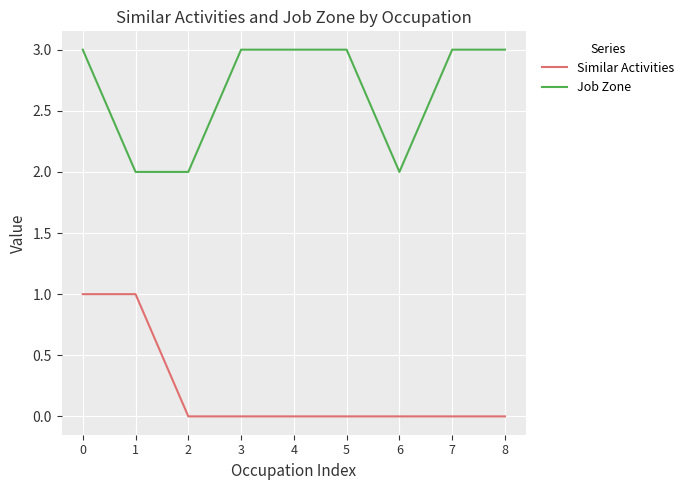

What is the total value across all series at 0?

4